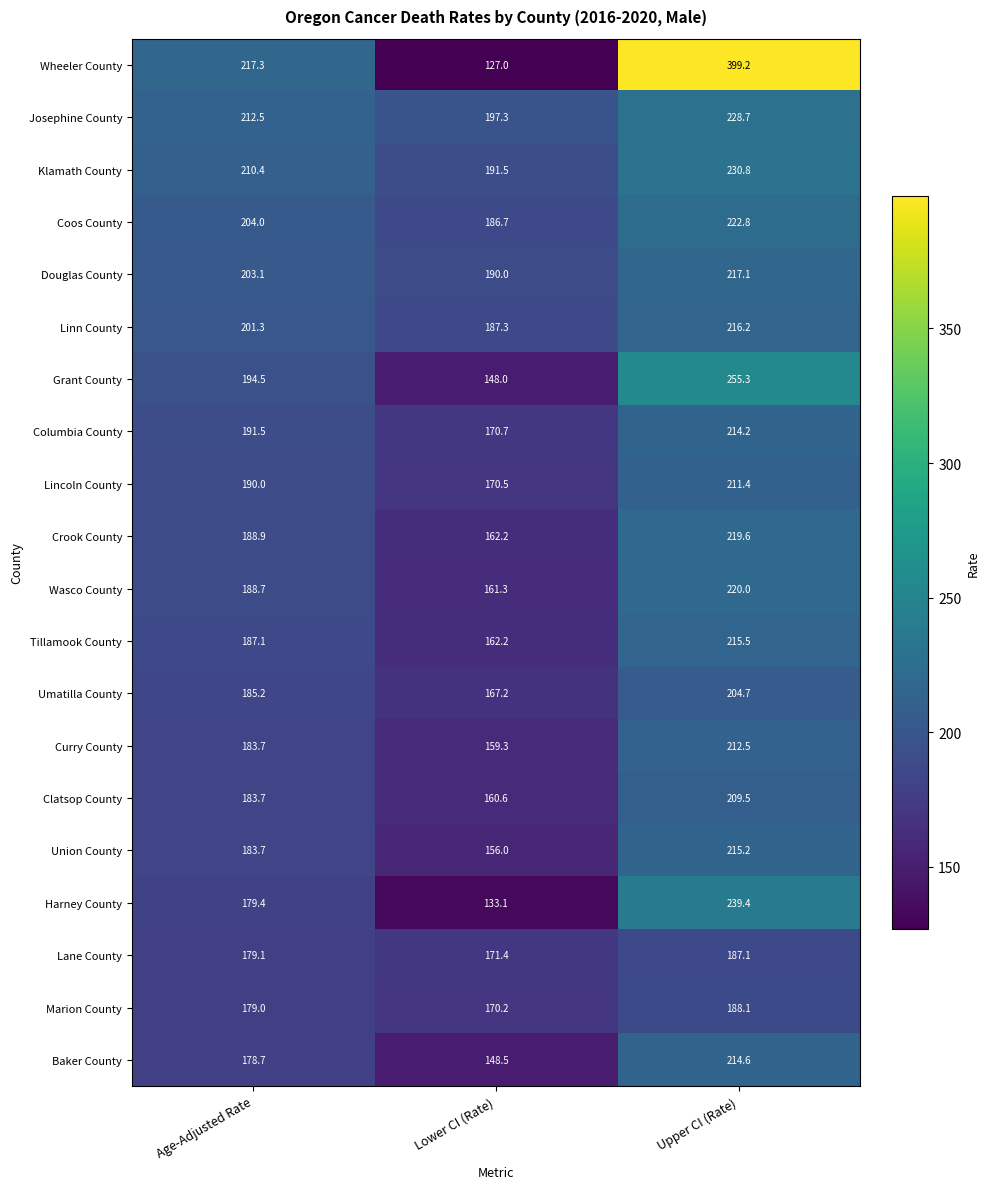

Which label corresponds to the smallest value in the chart?

Lower CI (Rate)